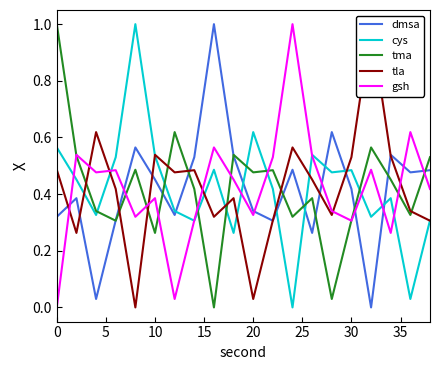

At 18, list the series in order from largest to smallest.

gsh, dmsa, tla, tma, cys